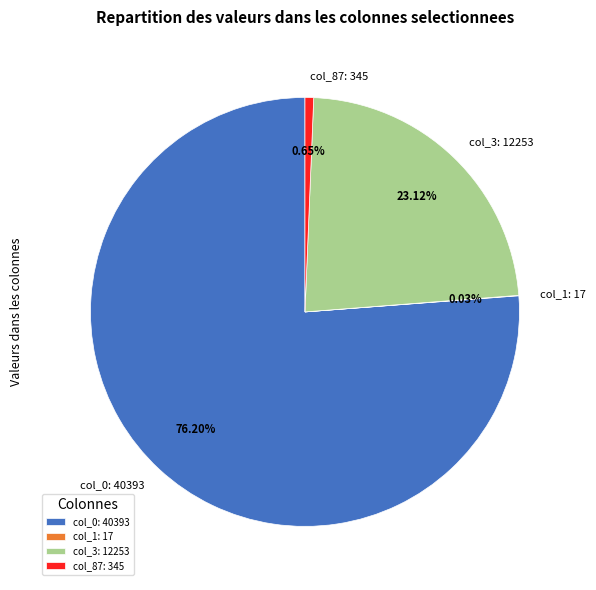

What percentage is the col_87: 345 slice, to the nearest percent?

1%